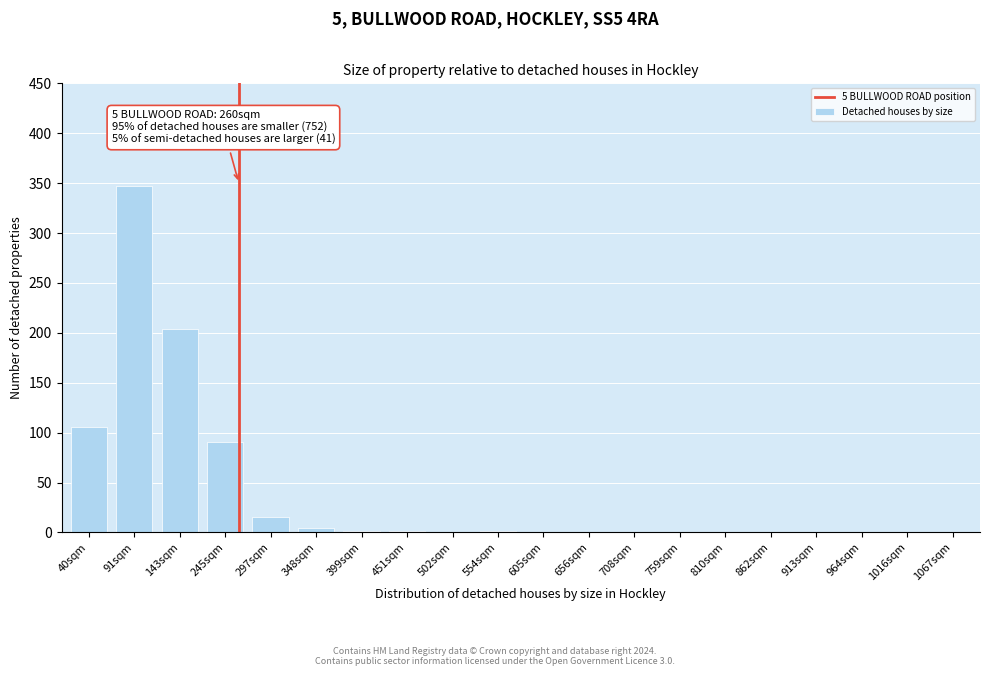

Where is the data nearest to the value 173?

143sqm